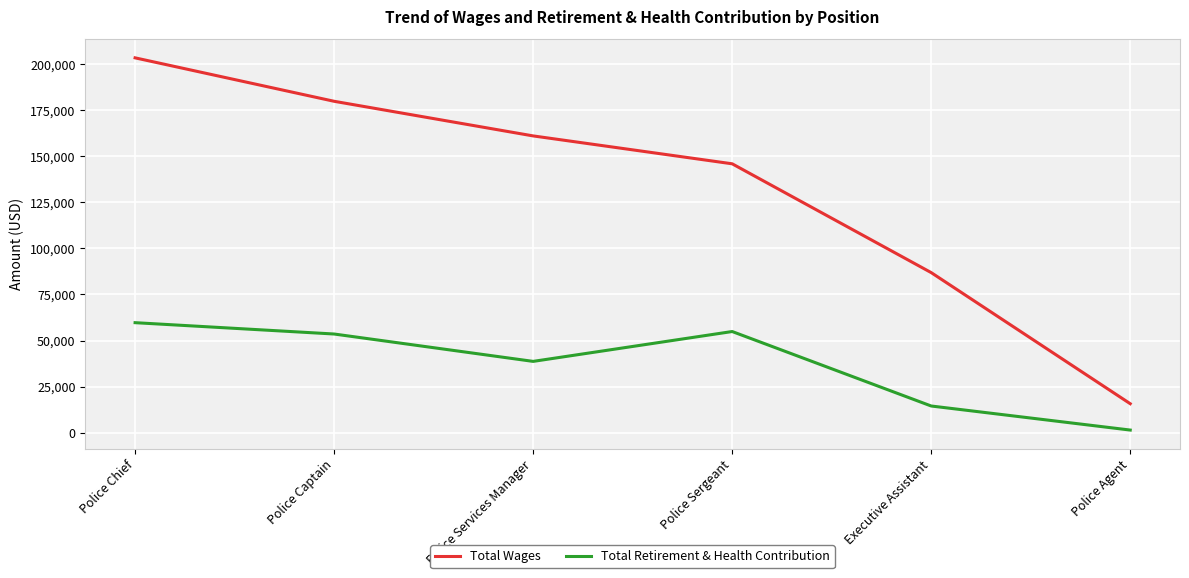

How many interior local peaks does the Total Retirement & Health Contribution series have?

1